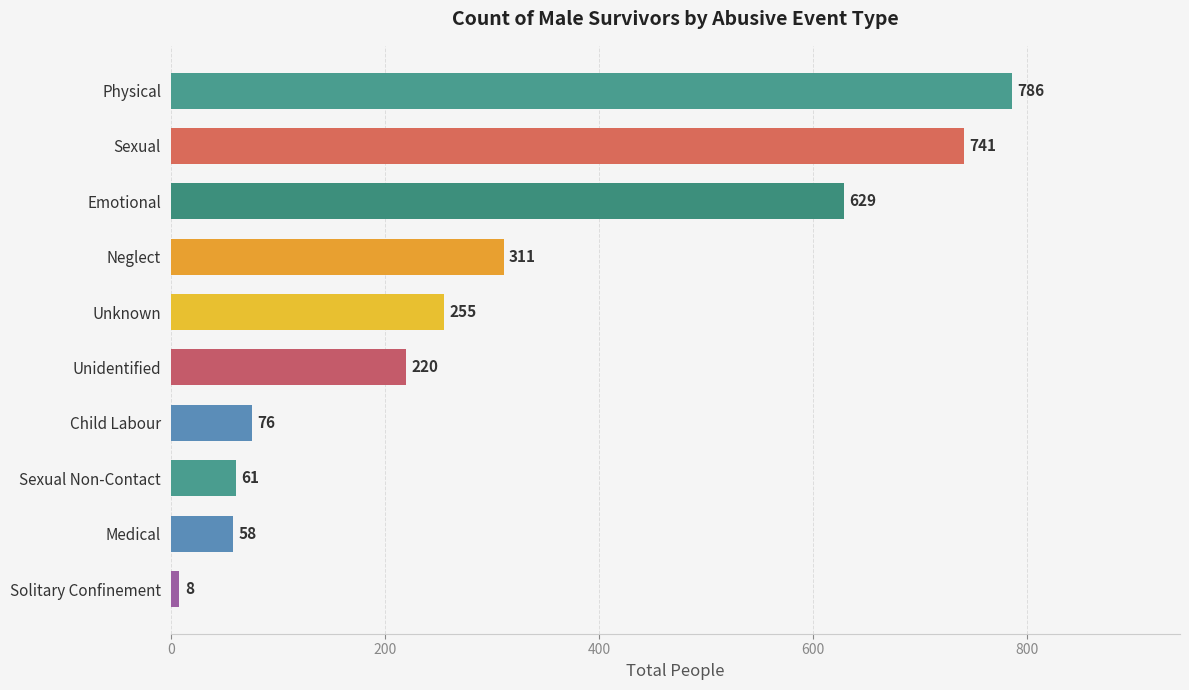

What is the sum of the values at Sexual Non-Contact and Child Labour?

137